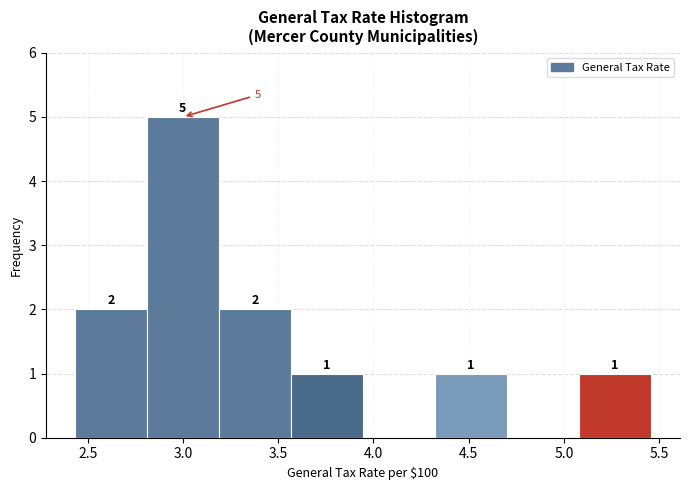

Which range on the x-axis has the tallest bar?

2.80 to 3.20